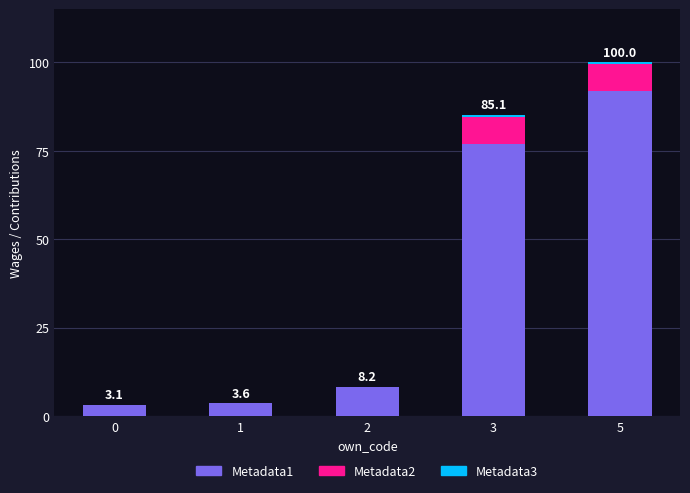

What is the maximum value for Metadata1?

91.7